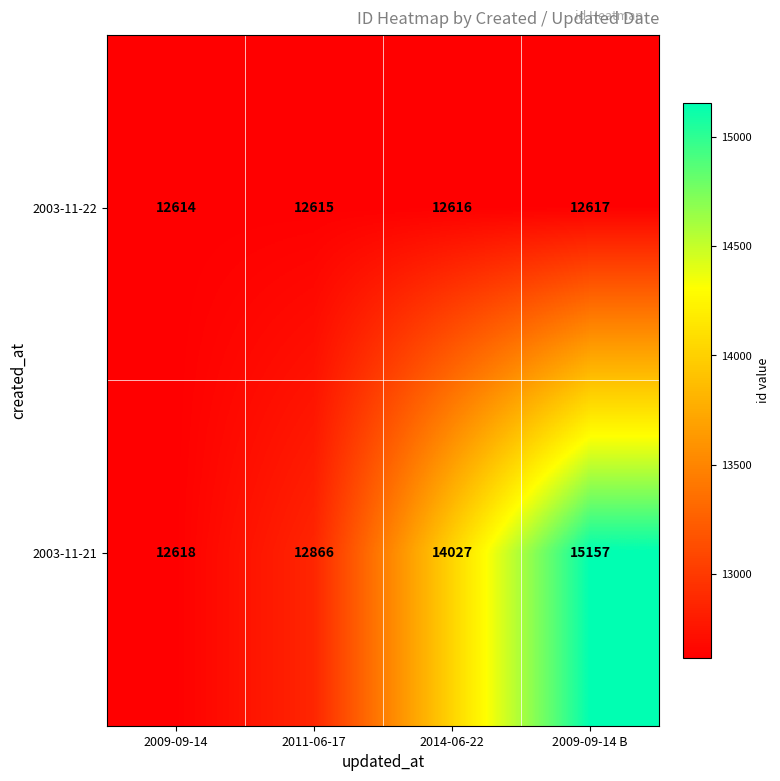

At which category is the sum across all series the highest?

2009-09-14 B